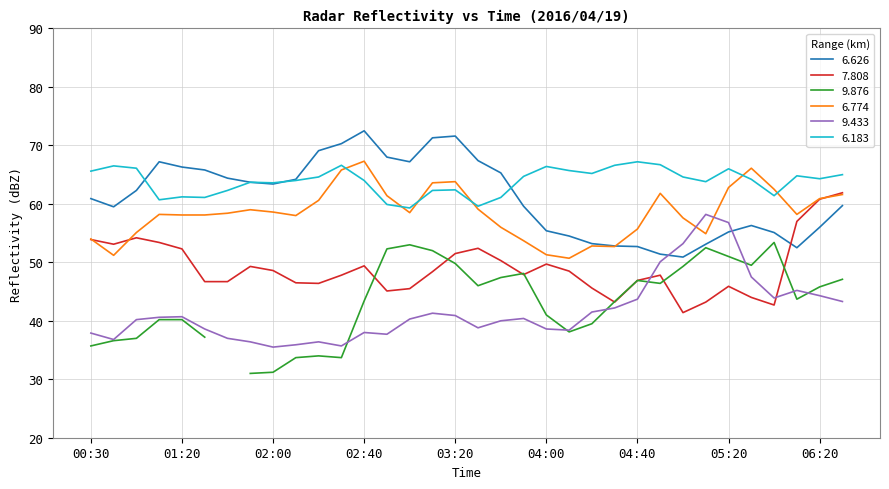

Where does the 6.183 series first go above 64?

00:30